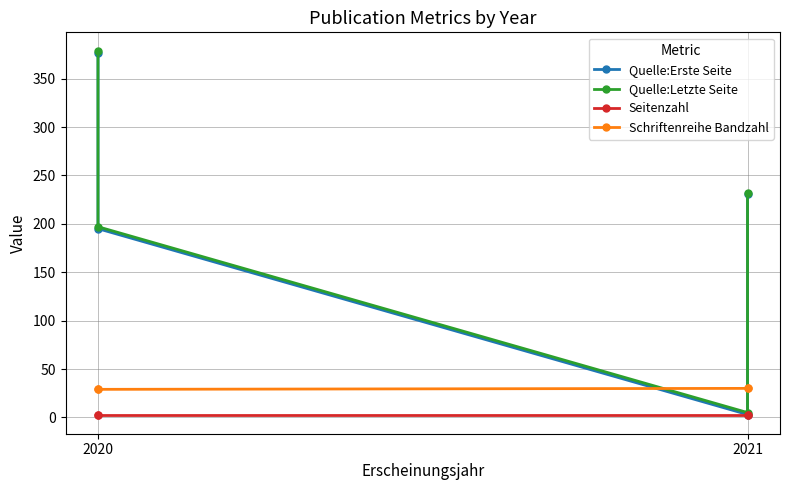

True or false: Quelle:Letzte Seite and Quelle:Erste Seite cross at least once.

False